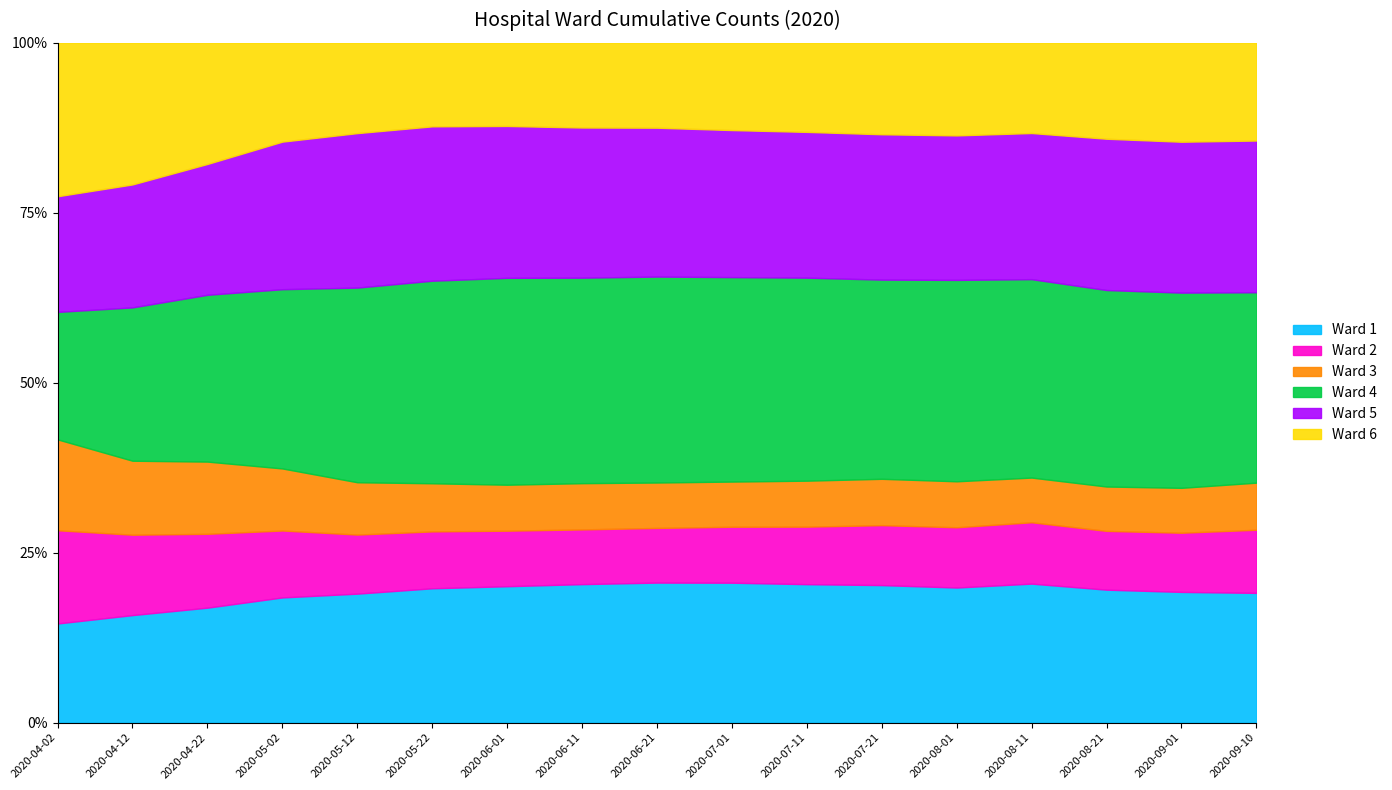

Which series ends up on top after the final intersection of Ward 6 and Ward 4?

Ward 4